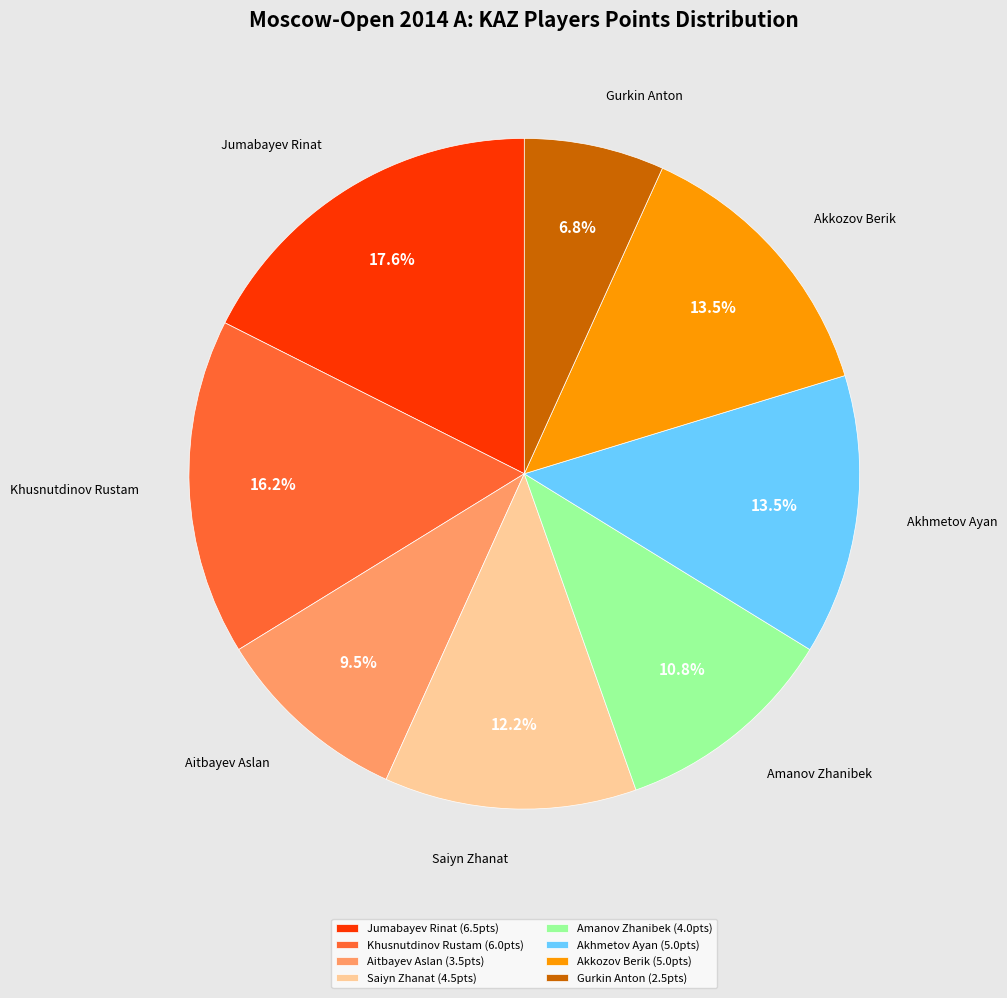

What portion of the pie excludes Akhmetov Ayan?

86.5%